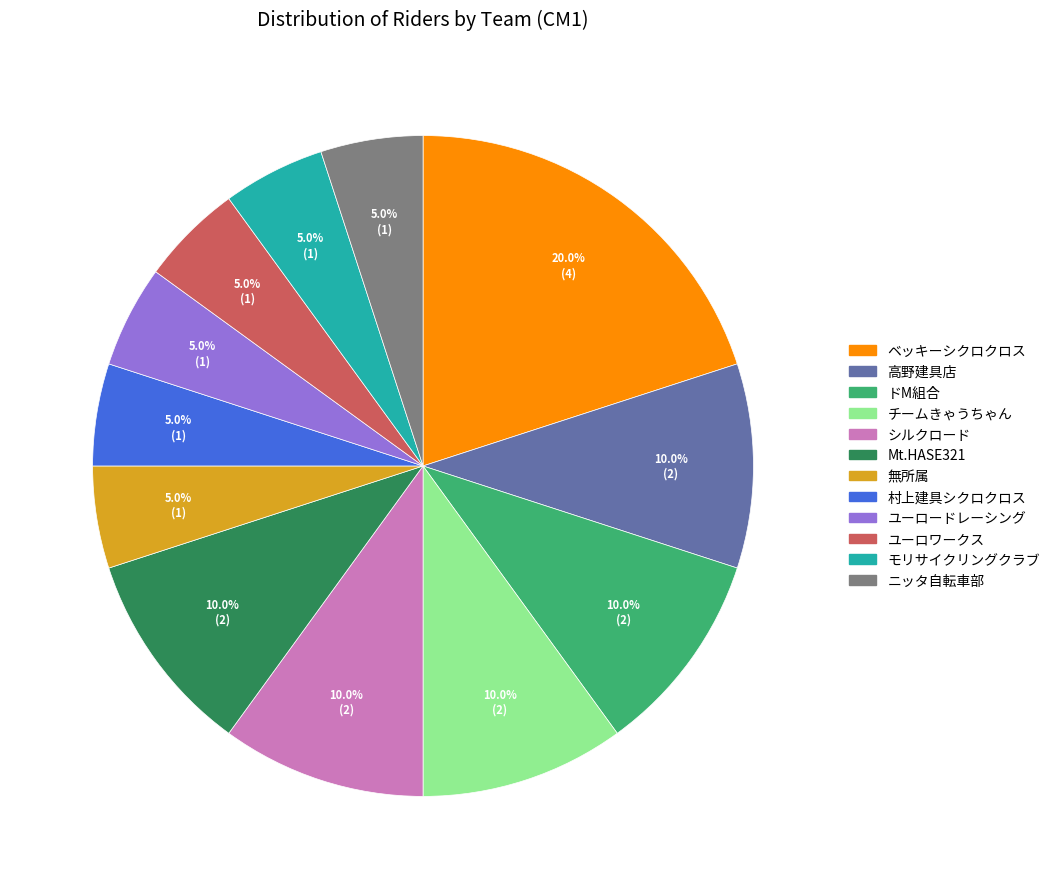

Does any single category account for the majority?

No